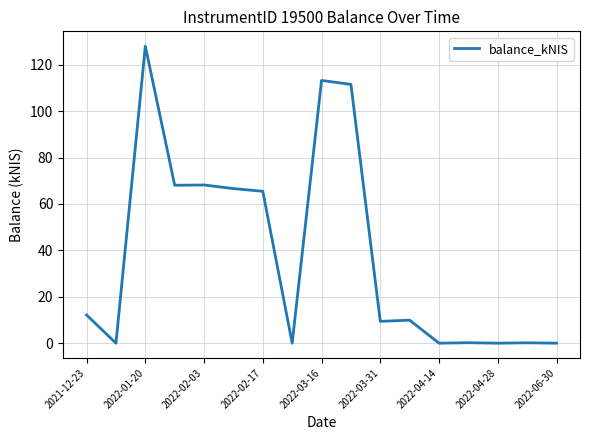

What is the greatest value displayed?

128.0